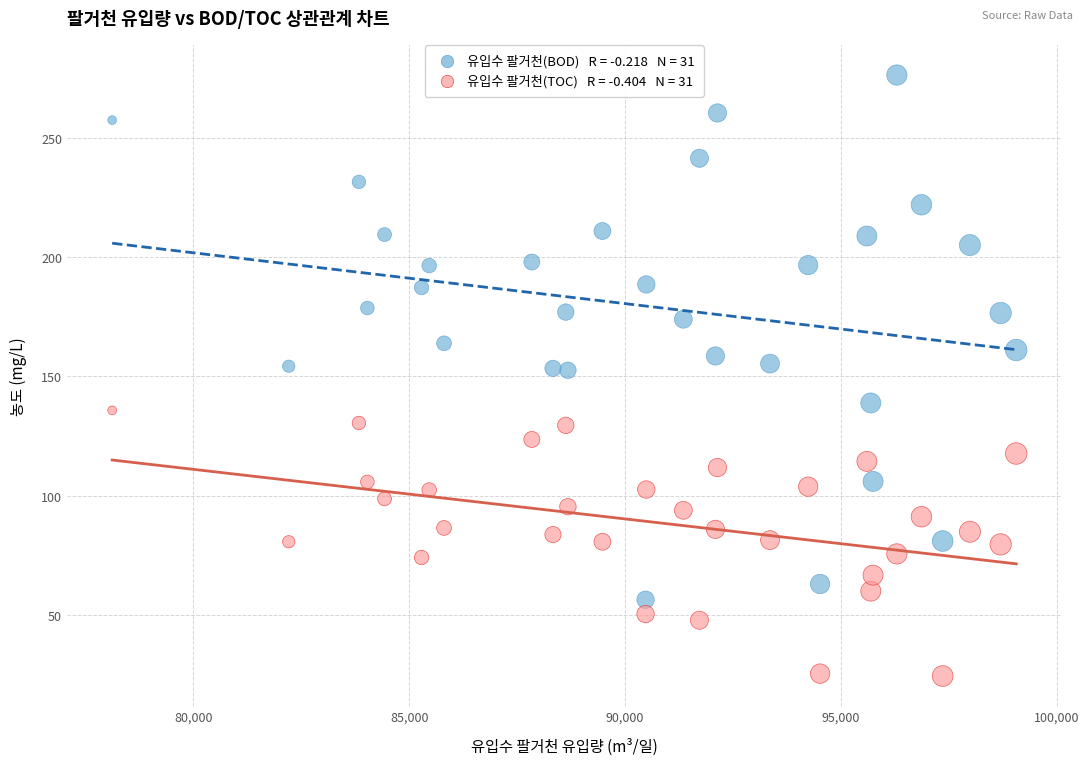

Across all data points, what is the range of X values (max minus min)?

20946.0